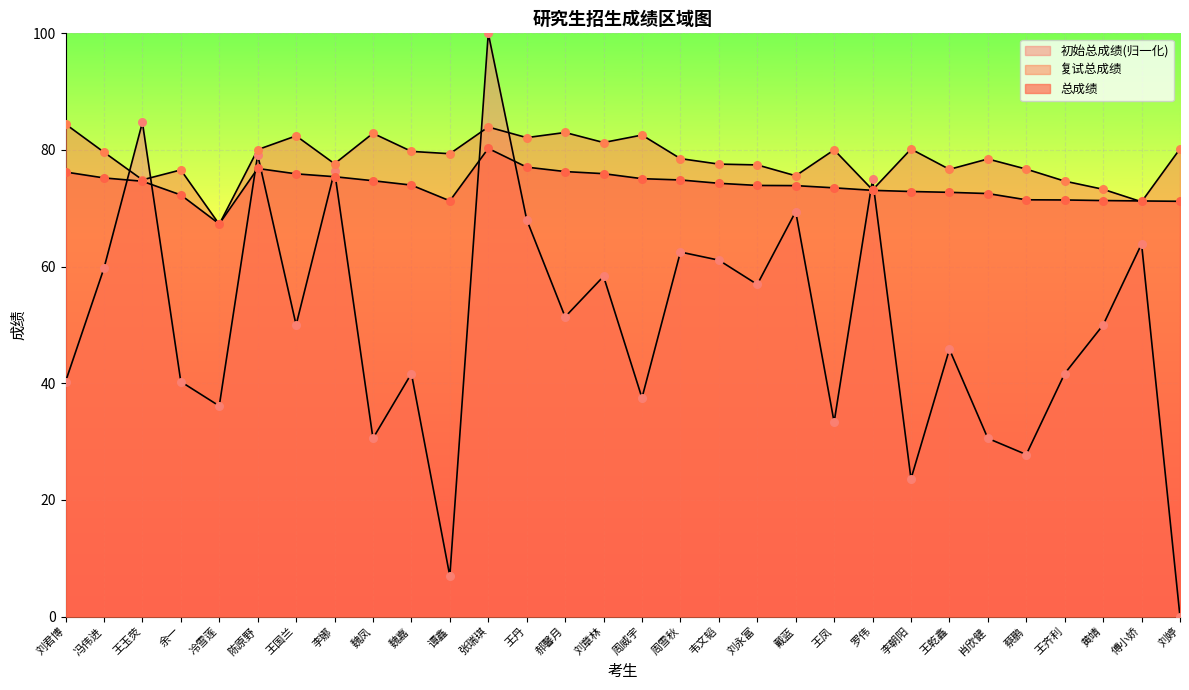

What are all the series names shown in the legend?

初始总成绩, 复试总成绩, 总成绩